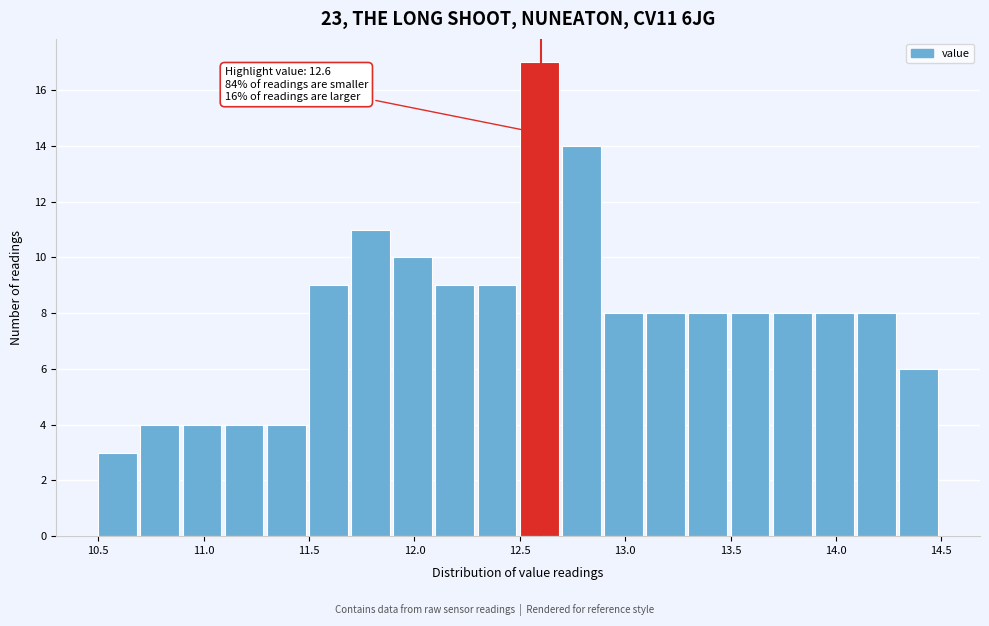

Over which range of the x-axis is the bar tallest?

12.5 to 12.7